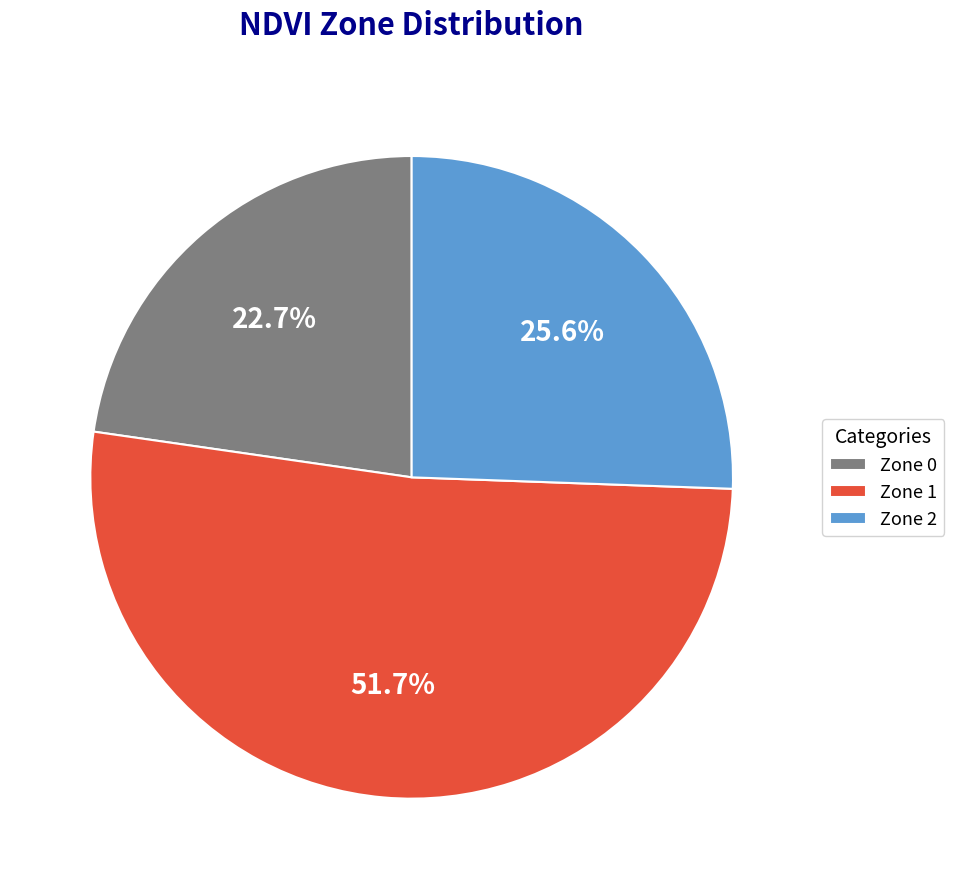

Is it true that Zone 2 is 26% of the pie?

True